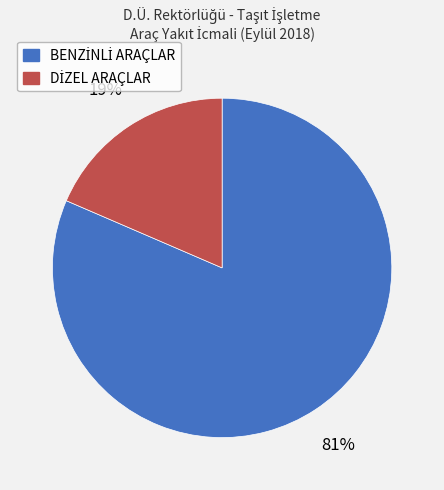

To the nearest percent, what is the average slice percentage?

50%